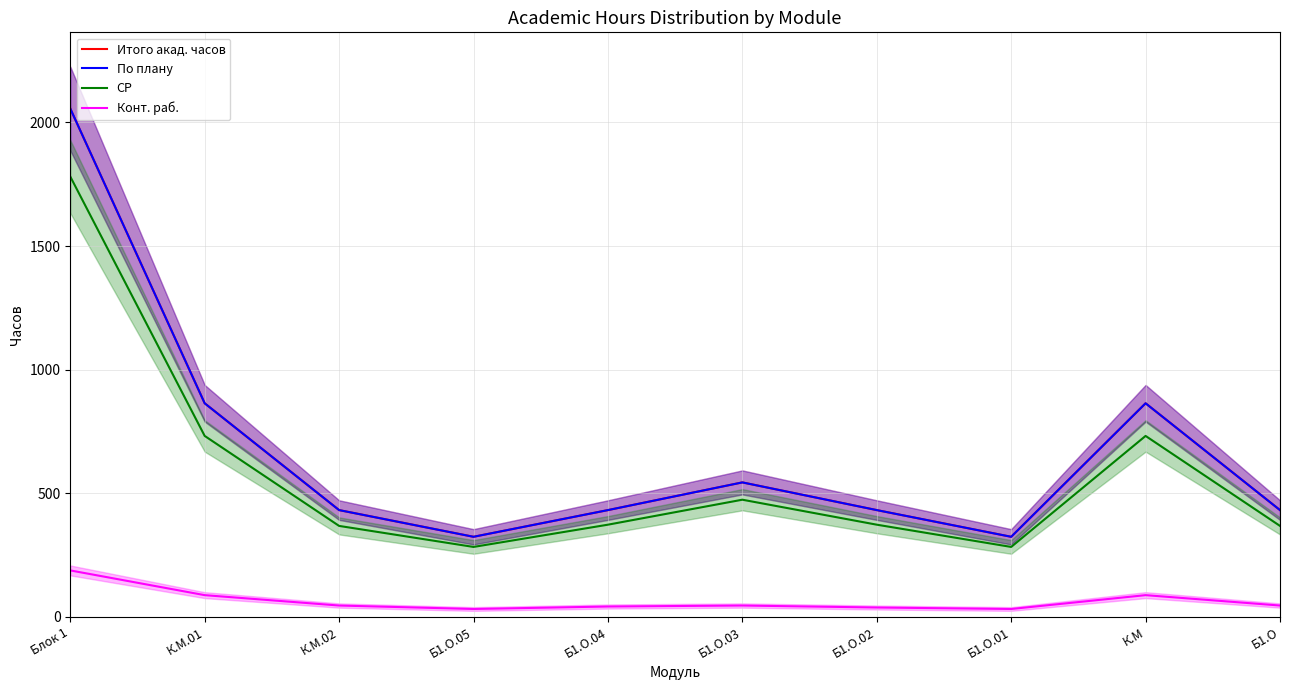

Which has a higher value, Блок 1 or К.М.01?

Блок 1